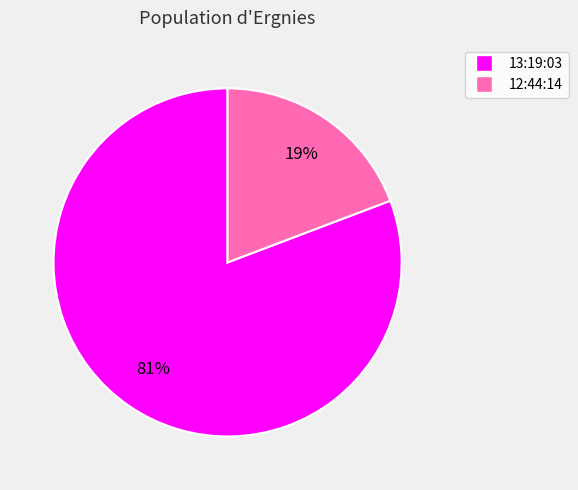

To the nearest percent, what is the average slice percentage?

50%